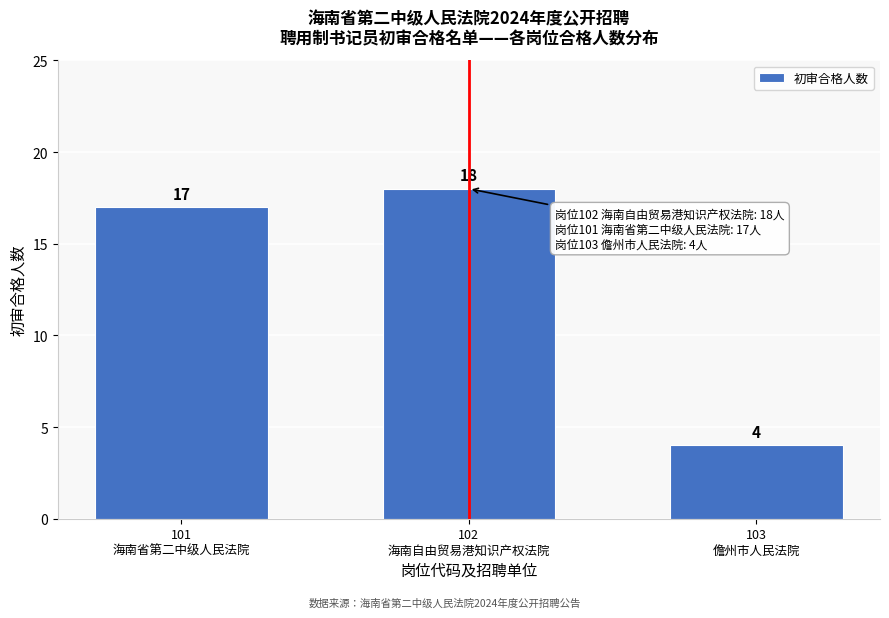

Reading right to left, list all the values displayed in this chart.

4	18	17